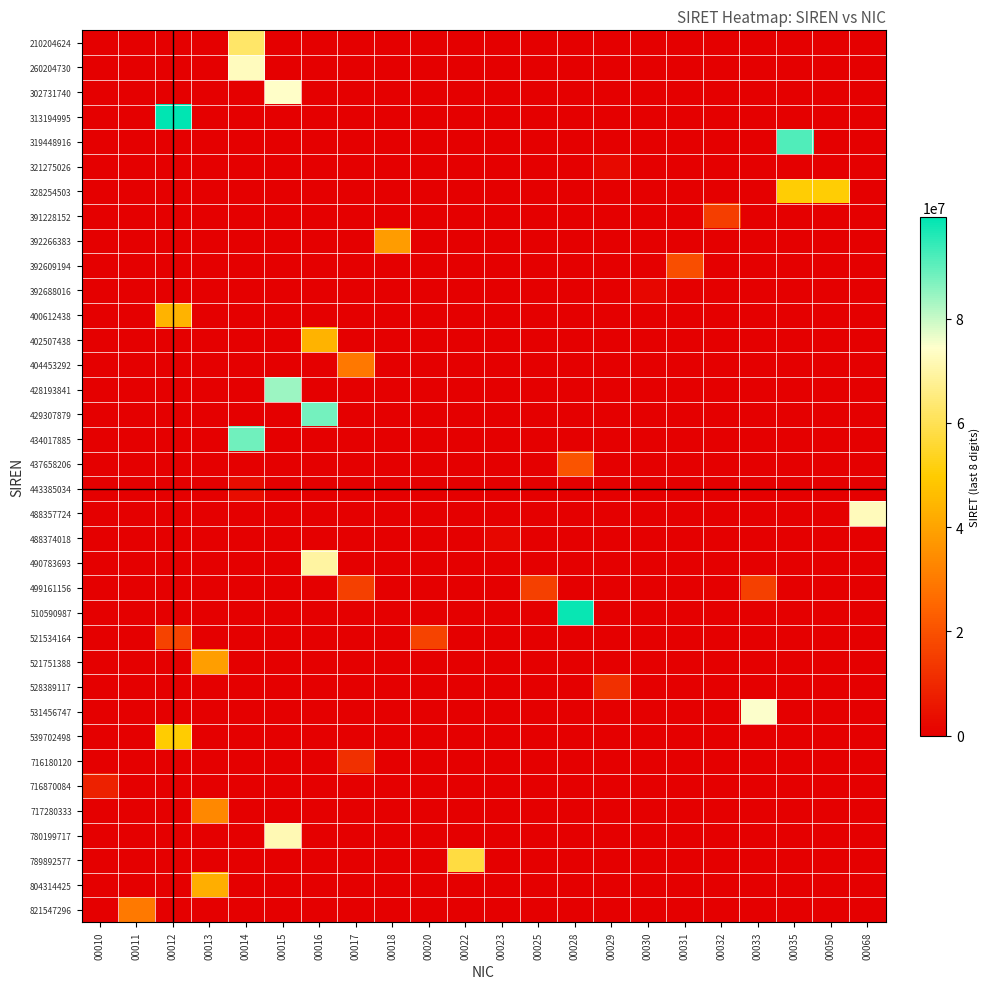

Which has a higher value, 00035 or 00068?

00035